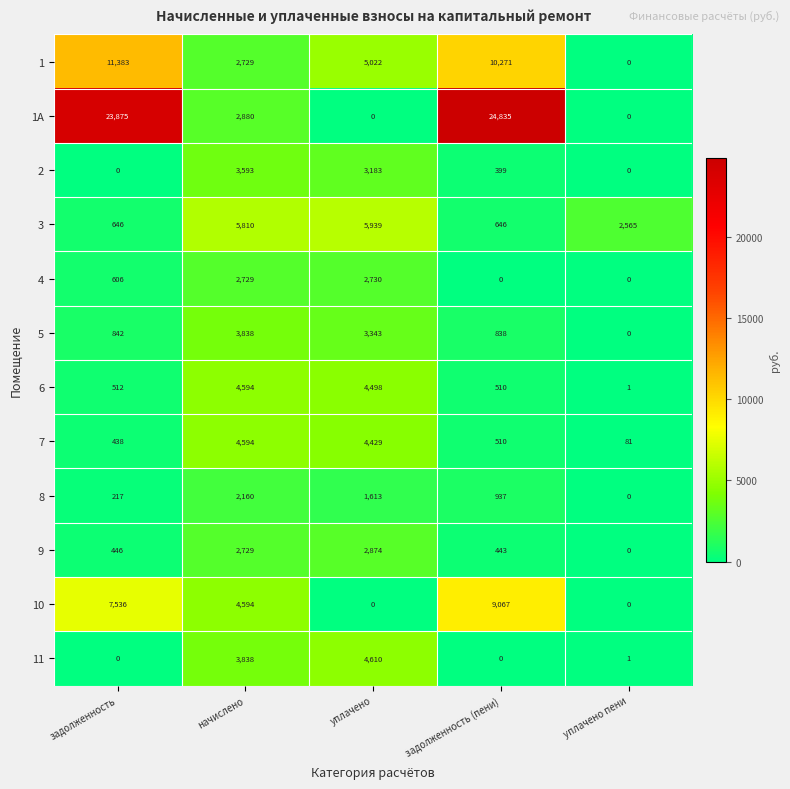

Is the value of 2 at уплачено пени greater than the value of 1 at задолженность?

No